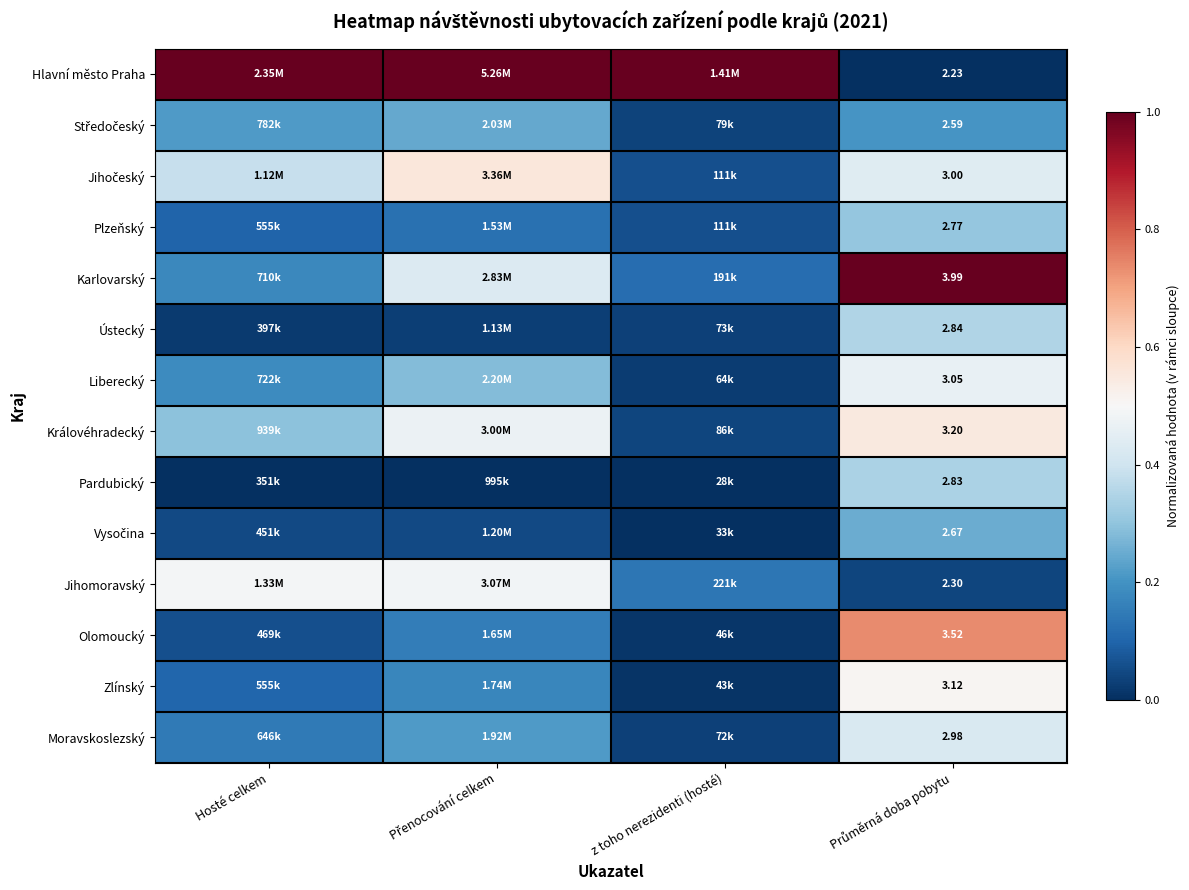

Rank the categories by Moravskoslezský value from lowest to highest.

z toho nerezidenti (hosté), Hosté celkem, Přenocování celkem, Průměrná doba pobytu